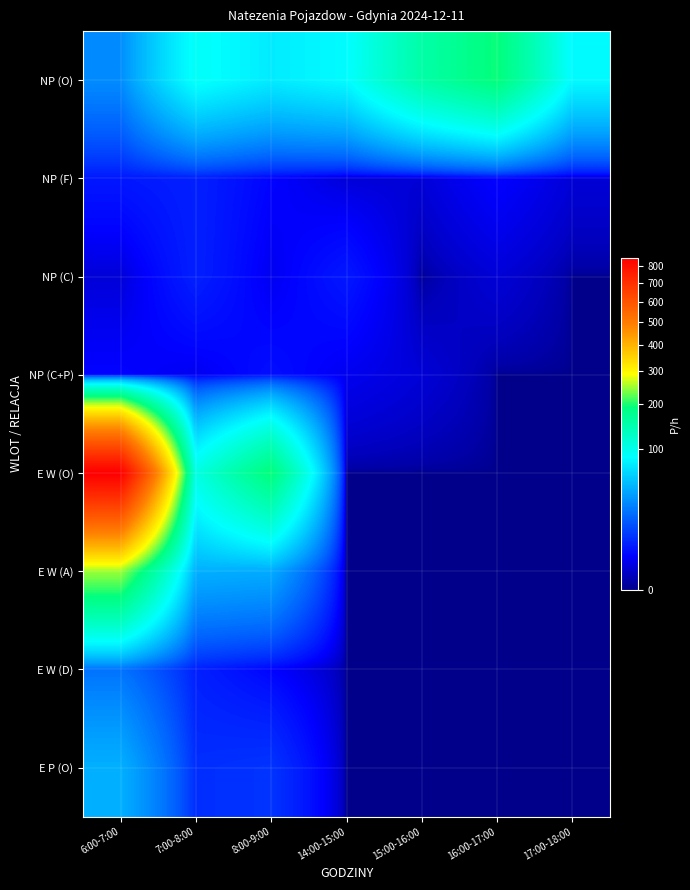

Which series has the widest spread of values?

E W (O)